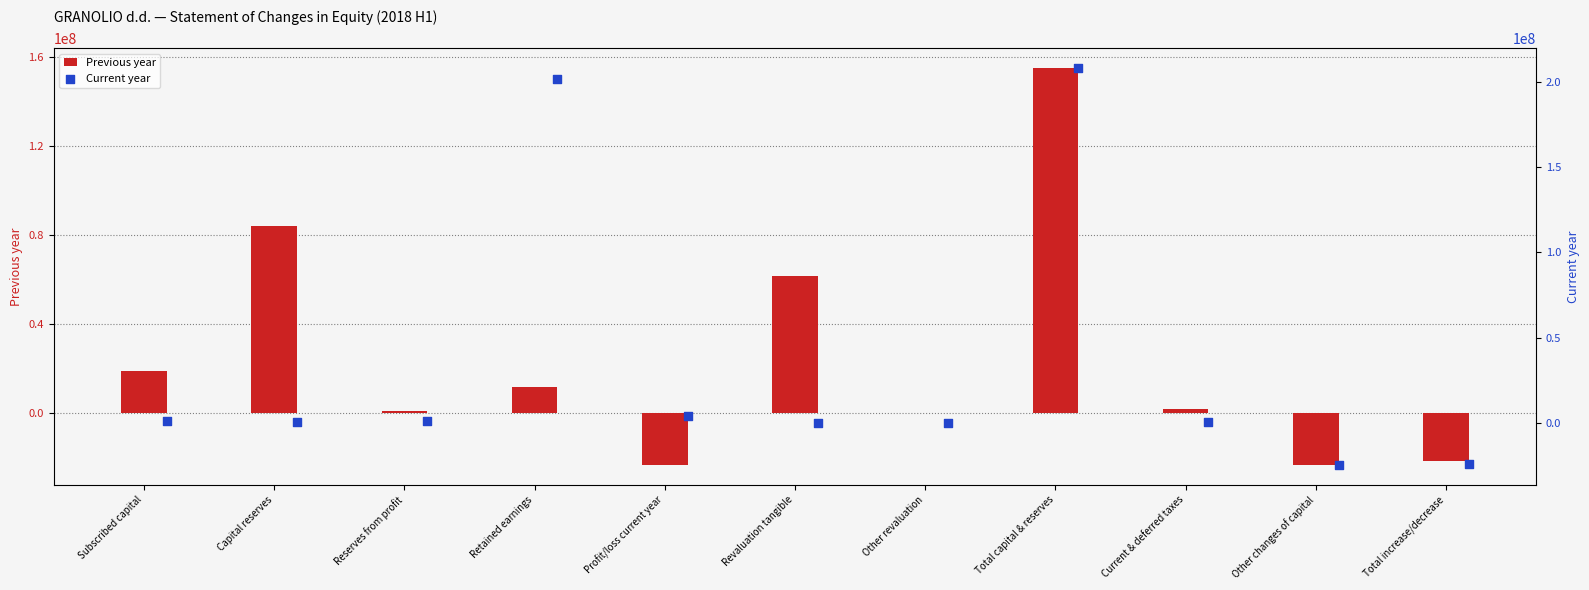

What are all the series names shown in the legend?

Previous year, Current year